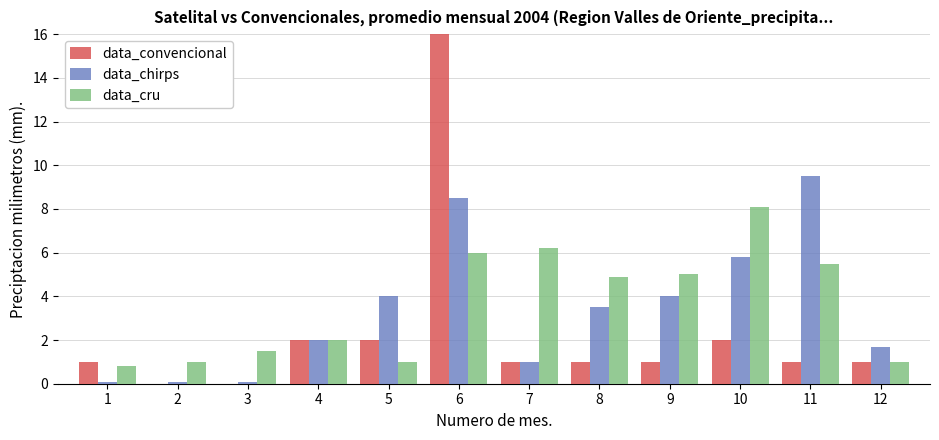

What is the difference between the highest and lowest values at 11?

8.5